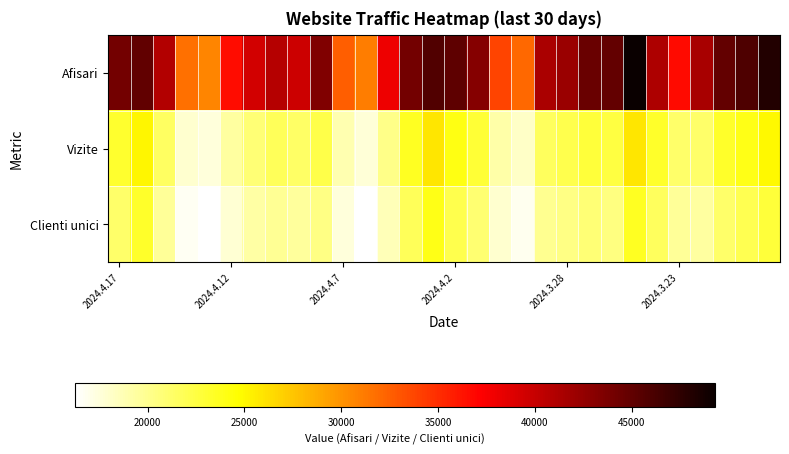

Reading left to right, transcribe all the data shown in this chart.

Afisari: 44072	45006	40997	31685	30683	36638	39431	40865	39697	43420	32563	31094	37980	44129	45762	45131	43179	33925	32018	41314	42099	44589	44843	49311	41291	36752	41533	44906	45895	48046
Vizite: 23112	25087	21487	17905	17457	19374	20867	21693	21374	22319	18868	17661	20225	23606	25845	24073	22930	19163	18108	21624	22169	22777	22452	25852	23295	21226	21252	23232	24000	24986
Clienti unici: 21211	23255	19617	16665	16252	17793	19240	19840	19589	20372	17489	16347	18586	21740	23932	22066	21022	17815	16817	19891	20343	20868	20498	23485	21567	19667	19464	21256	21953	22746